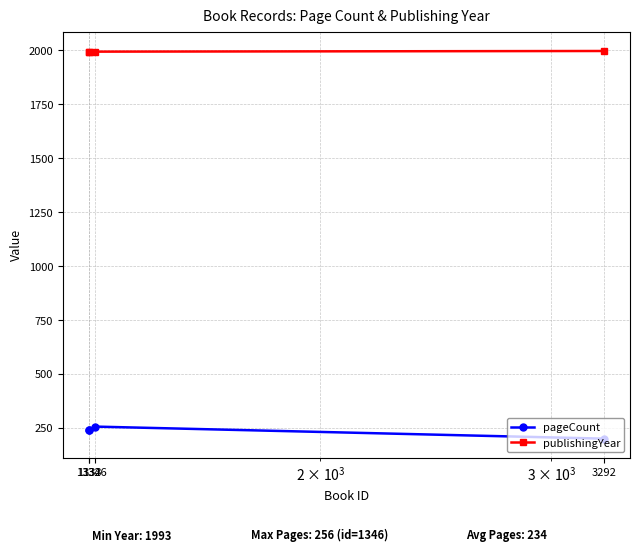

Does the chart have visible grid lines?

Yes